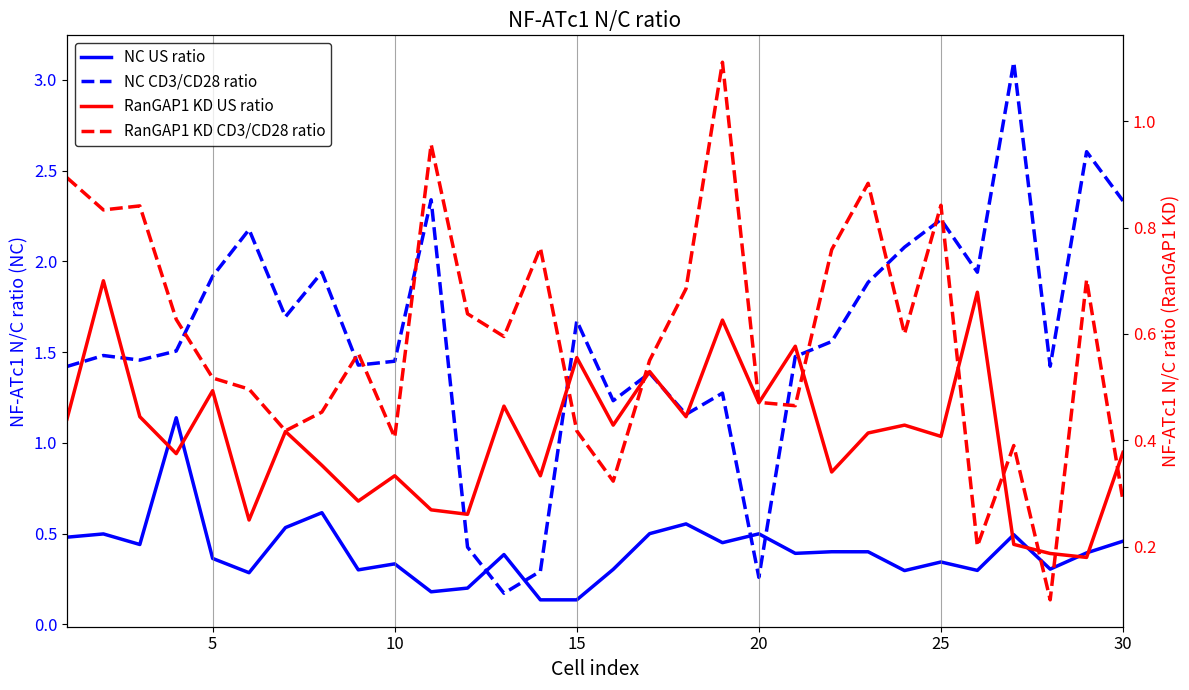

In NC CD3/CD28 ratio, how many points are lower than both neighbors (excluding endpoints)?

9